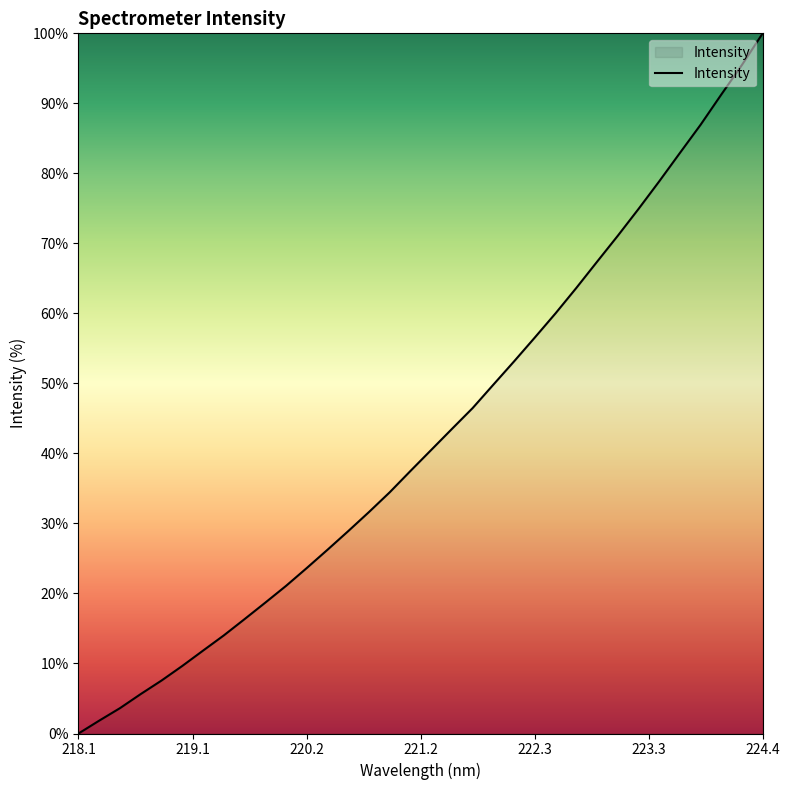

How many values are above zero?

33